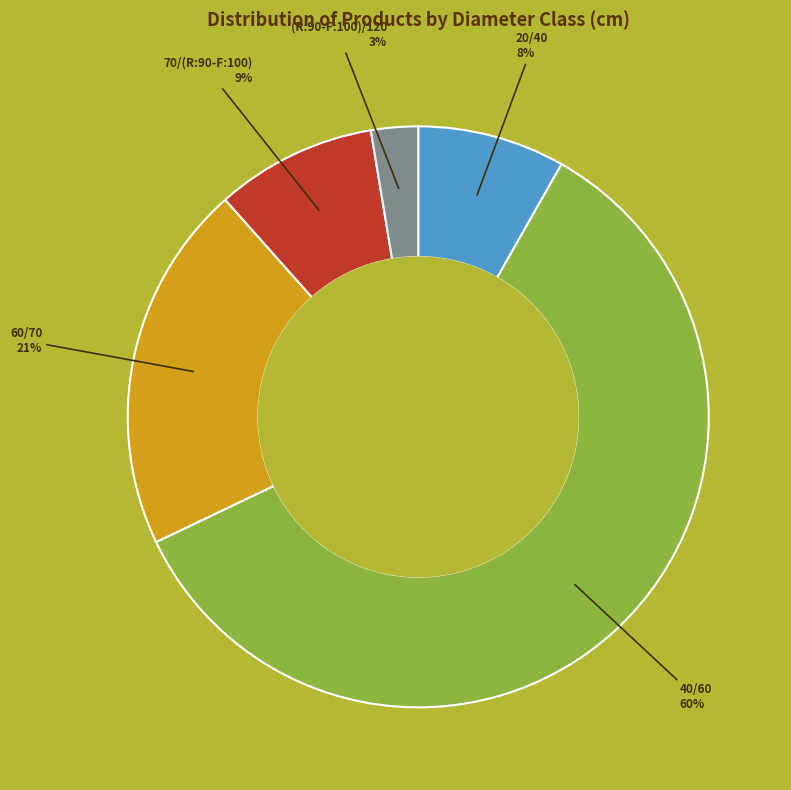

To the nearest percent, what is the average slice percentage?

20%